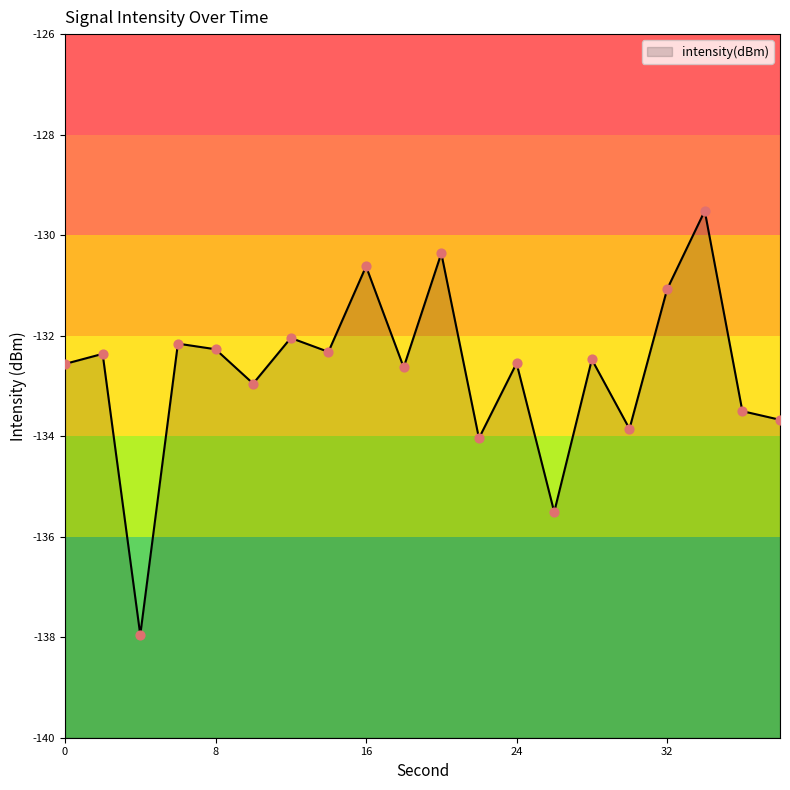

What is the change in value from 2 to 8?

+0.1